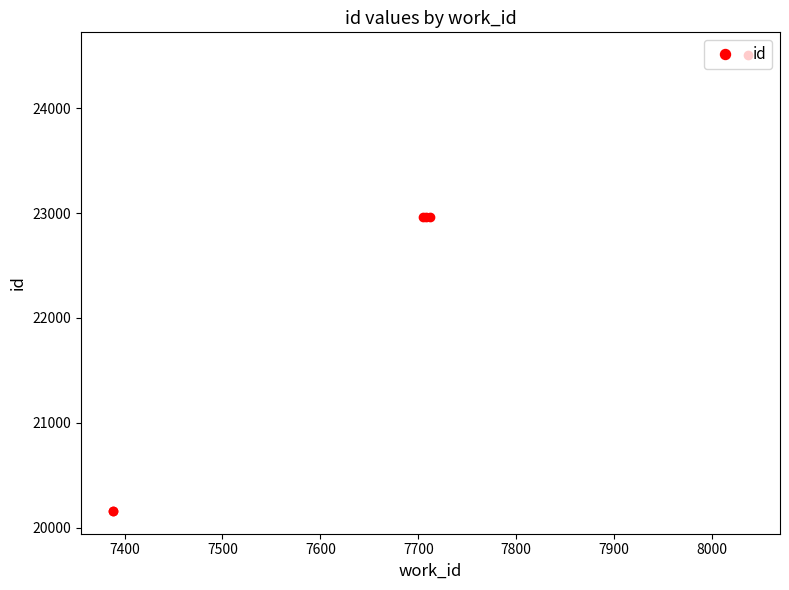

How many categories are shown in the chart?

6